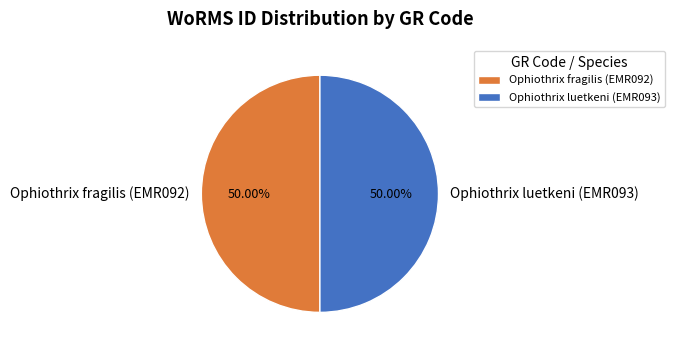

True or false: Ophiothrix luetkeni (EMR093) accounts for 50% of the total.

True